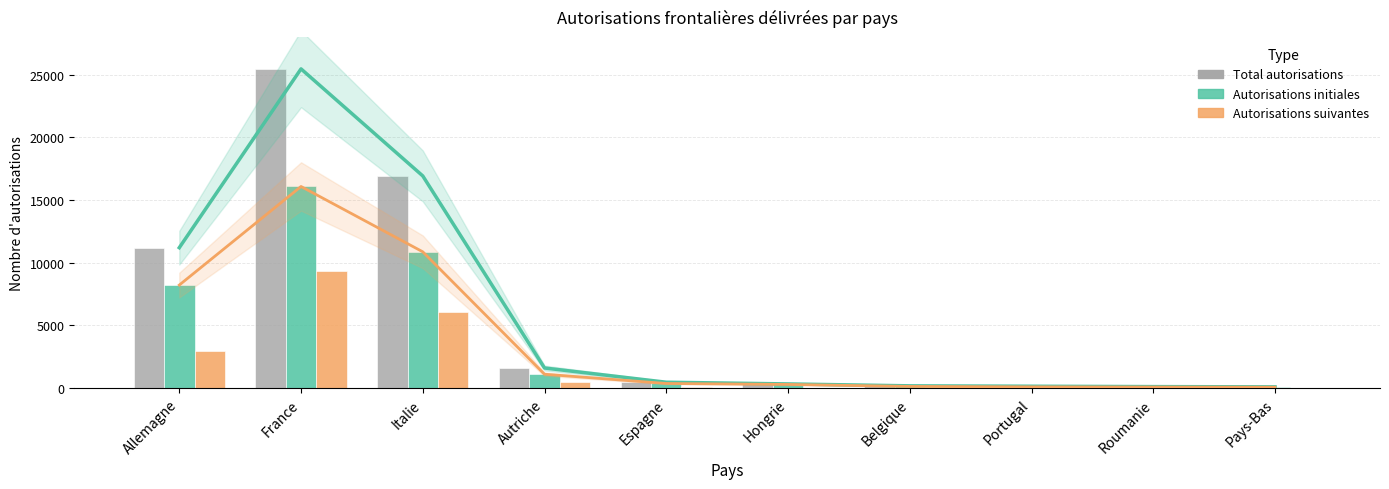

What are all the series names shown in the legend?

Total autorisations, Autorisations initiales, Autorisations suivantes